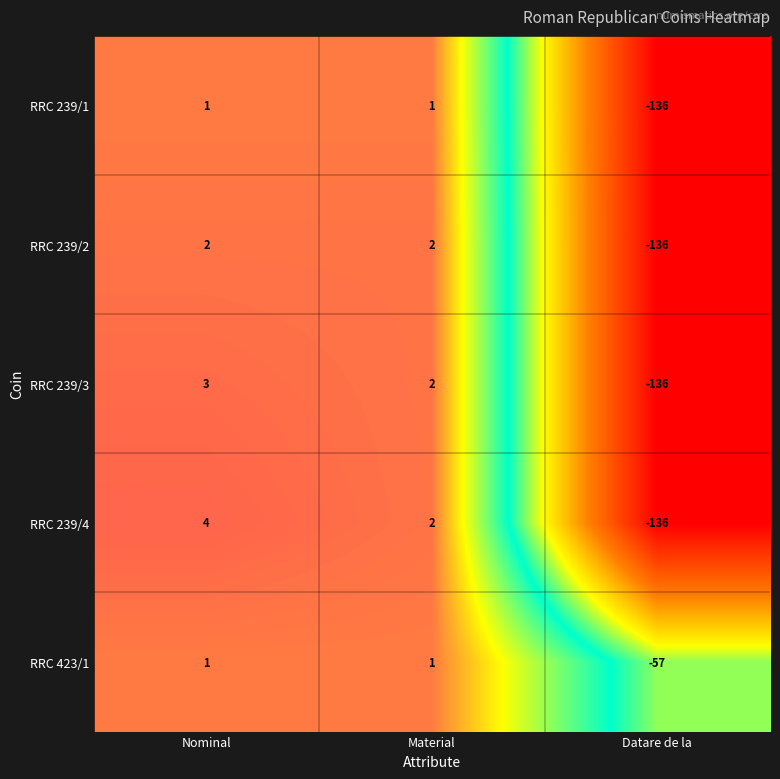

How many distinct data groups are displayed?

5